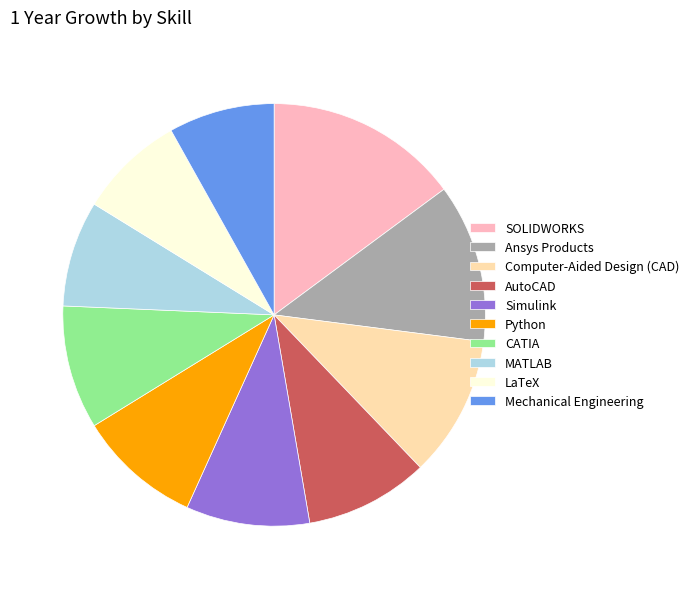

Which category has the biggest portion of the pie?

SOLIDWORKS